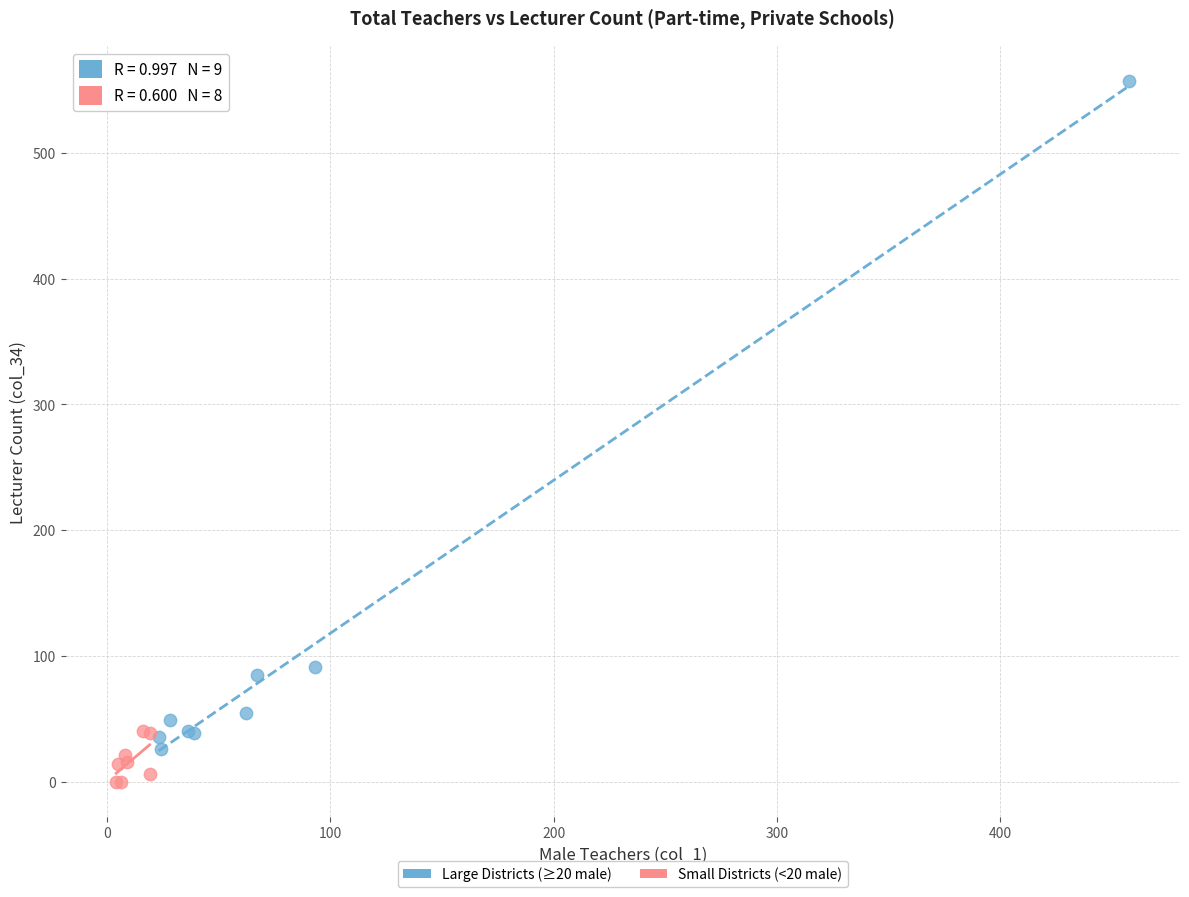

Which series has the widest spread of Y values?

Large Districts (≥20 male)